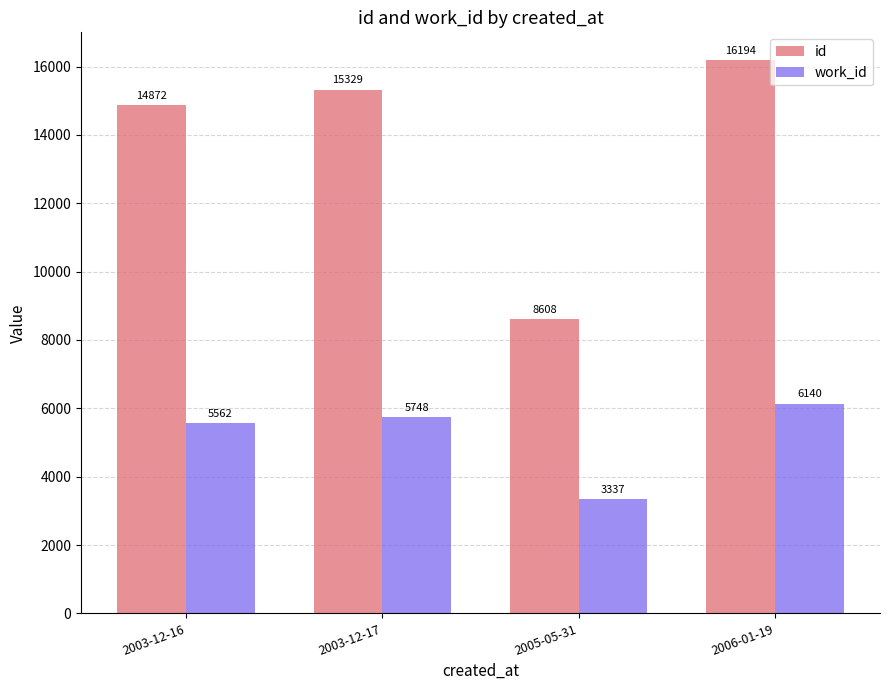

What is the label of the 2nd bar from the right?

2005-05-31